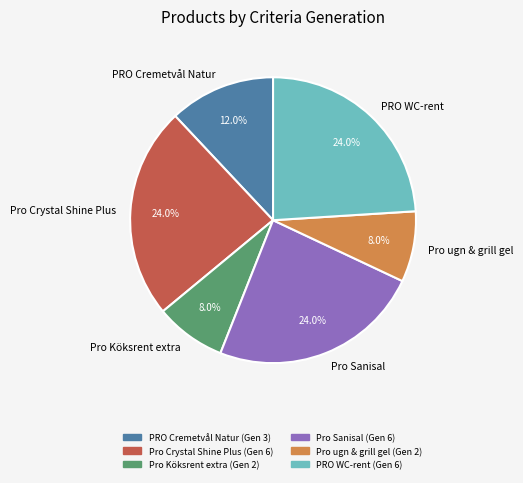

Combined, do Pro Crystal Shine Plus and Pro ugn & grill gel account for over 50%?

No